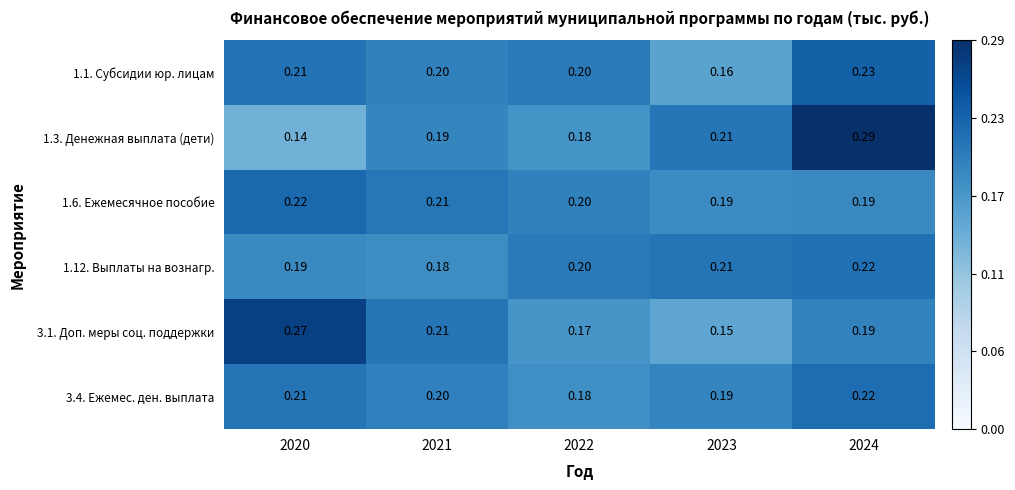

Is the value of 3.1. Доп. меры соц. поддержки at 2024 greater than the value of 1.6. Ежемесячное пособие at 2022?

No